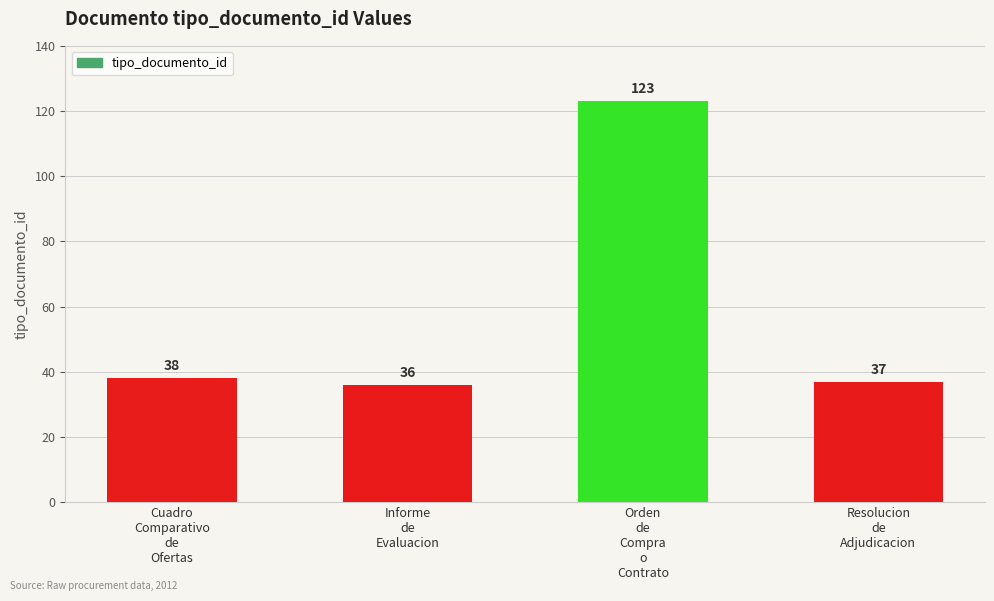

Is it true that the value at Informe
de
Evaluacion is 12?

False